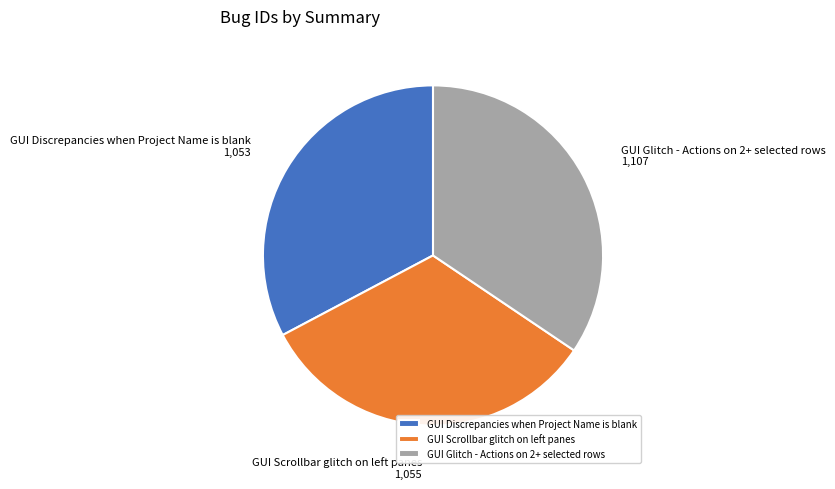

Is the sum of GUI Glitch - Actions on 2+ selected rows and GUI Discrepancies when Project Name is blank greater than half?

Yes